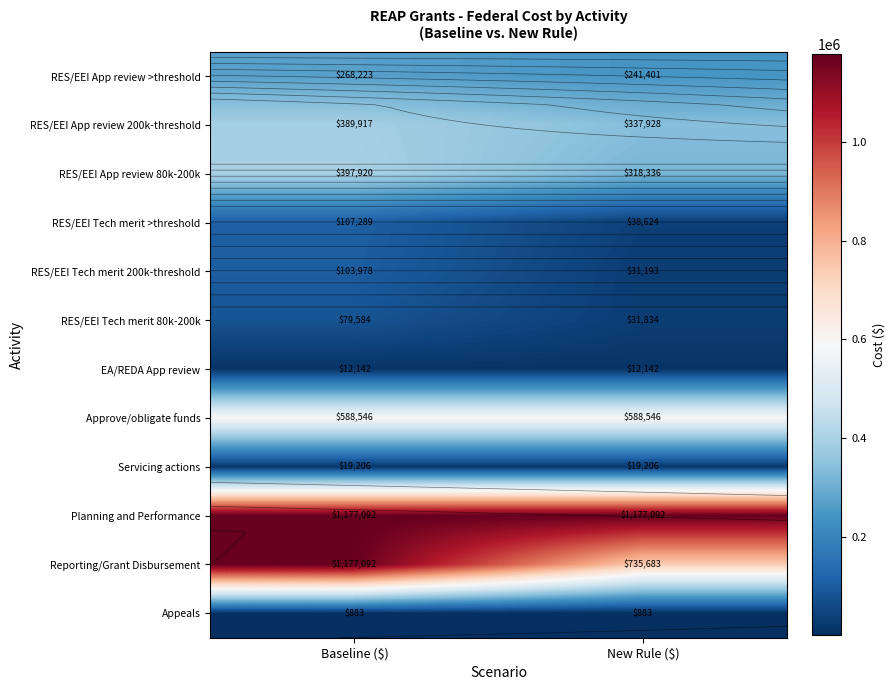

Which series has the largest total across all categories?

Planning and Performance